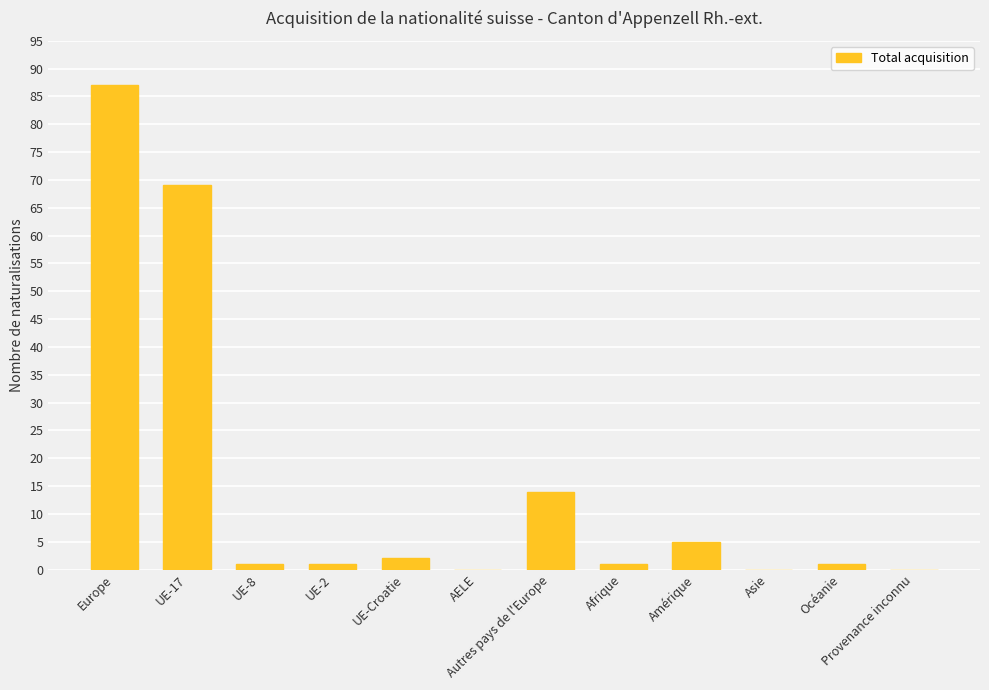

Which category has the highest value across all series?

Europe